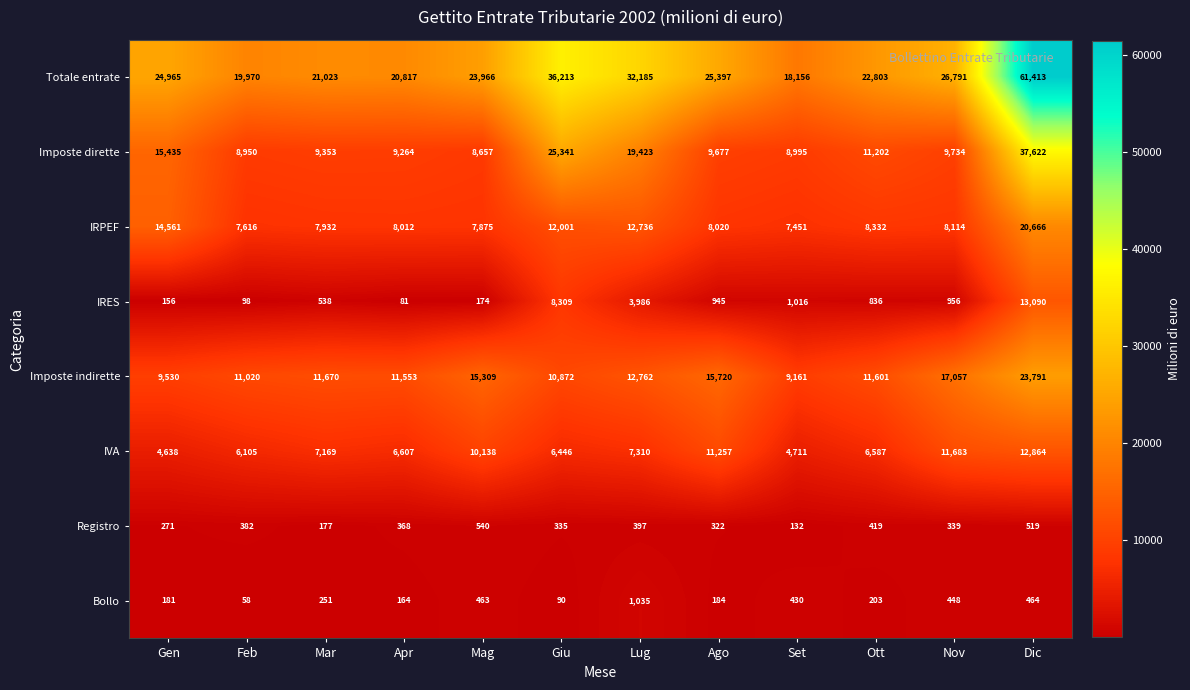

What is the sum of all Registro values?

4201